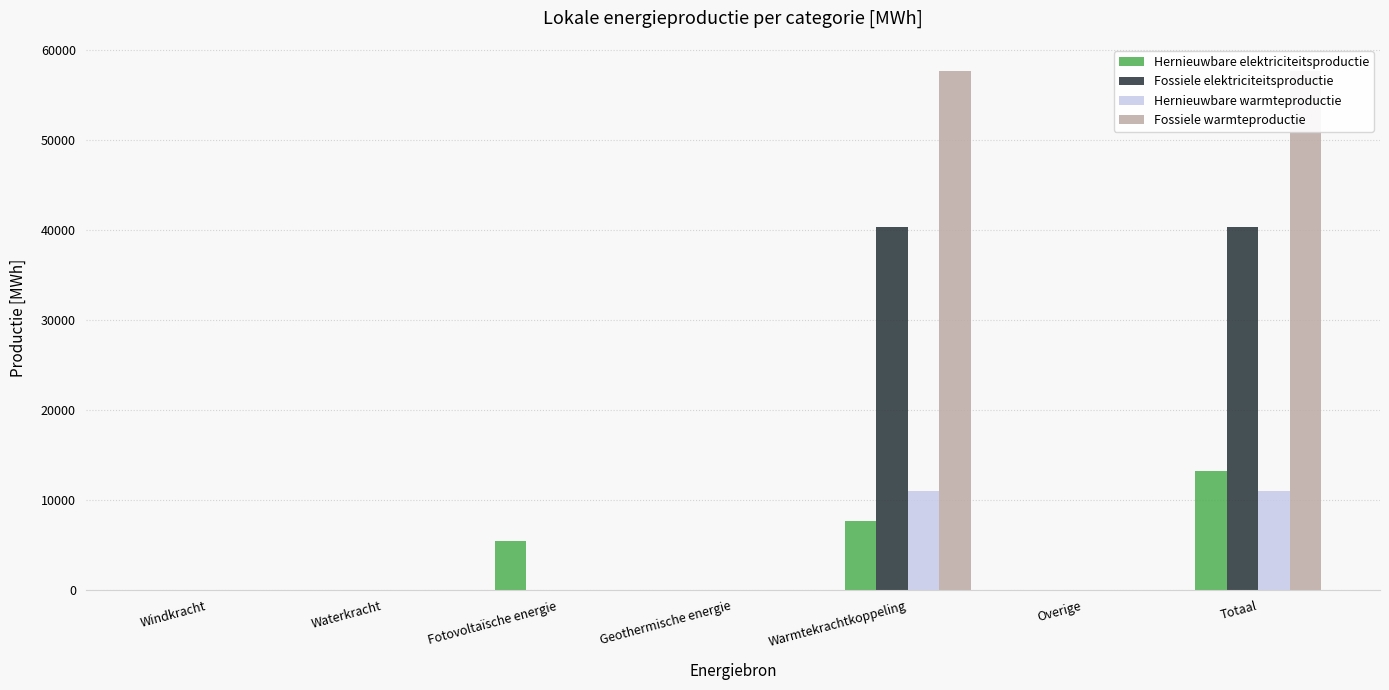

What position from the left is Waterkracht?

2